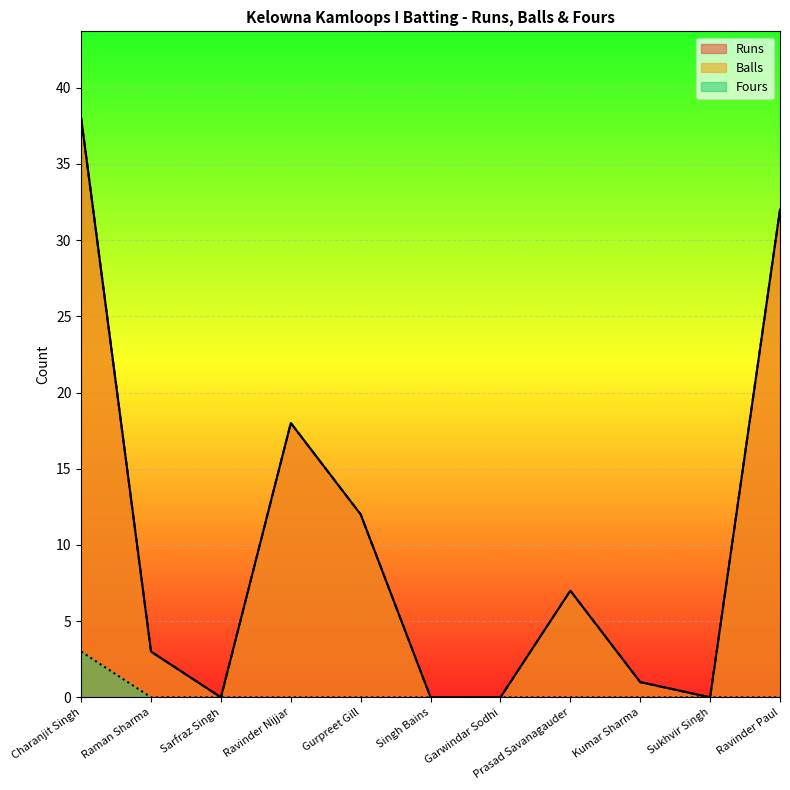

Which series has the largest range (max minus min)?

Runs